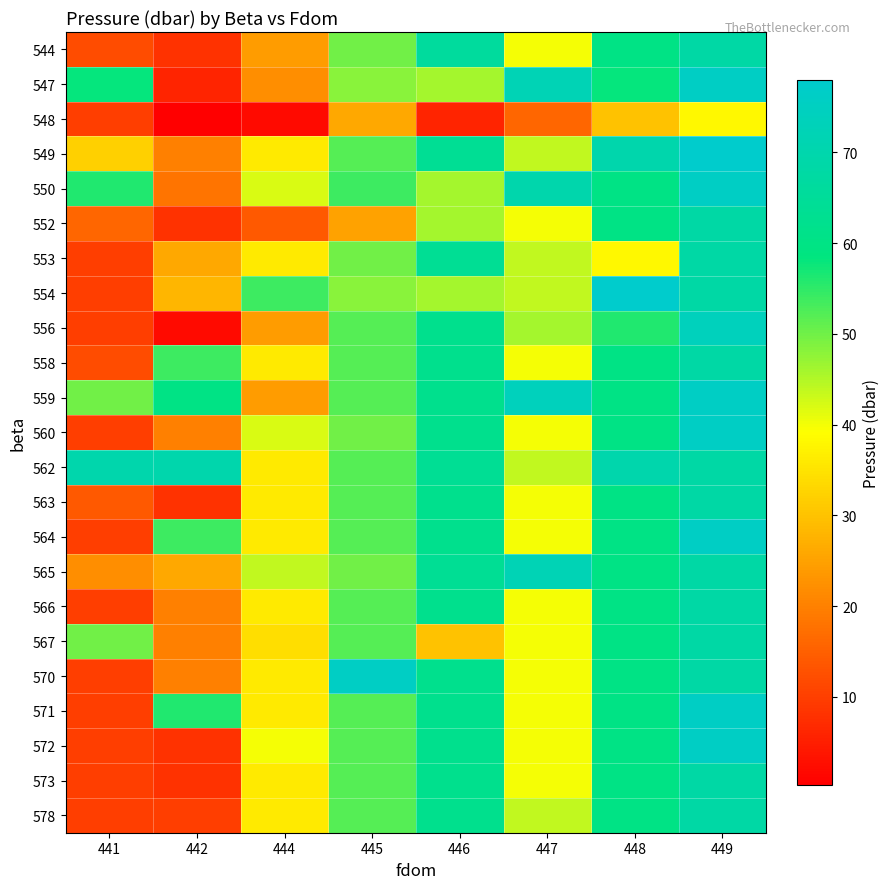

Reading left to right, list all the values displayed in this chart.

544: 441=12.0	442=8.0	444=24.0	445=50.0	446=66.0	447=40.0	448=60.0	449=68.0
547: 441=58.0	442=6.0	444=22.0	445=48.0	446=46.0	447=72.0	448=58.0	449=76.0
548: 441=10.0	442=0.3	444=2.0	445=26.0	446=6.0	447=16.0	448=30.0	449=38.0
549: 441=32.0	442=20.0	444=36.0	445=52.0	446=64.0	447=44.0	448=70.0	449=78.0
550: 441=56.0	442=18.0	444=42.0	445=54.0	446=46.0	447=70.0	448=60.0	449=76.0
552: 441=16.0	442=8.0	444=14.0	445=25.0	446=46.0	447=40.0	448=60.0	449=68.0
553: 441=10.0	442=26.0	444=36.0	445=50.0	446=64.0	447=44.0	448=38.0	449=68.0
554: 441=10.0	442=28.0	444=54.0	445=48.0	446=46.0	447=44.0	448=78.0	449=68.0
556: 441=10.0	442=2.0	444=24.0	445=52.0	446=62.0	447=46.0	448=56.0	449=74.0
558: 441=12.0	442=54.0	444=36.0	445=52.0	446=62.0	447=40.0	448=60.0	449=68.0
559: 441=50.0	442=60.0	444=24.0	445=52.0	446=62.0	447=74.0	448=60.0	449=76.0
560: 441=10.0	442=20.0	444=42.0	445=50.0	446=62.0	447=40.0	448=60.0	449=76.0
562: 441=70.0	442=70.0	444=36.0	445=52.0	446=64.0	447=44.0	448=70.0	449=68.0
563: 441=14.0	442=8.0	444=36.0	445=52.0	446=62.0	447=40.0	448=60.0	449=68.0
564: 441=10.0	442=54.0	444=36.0	445=52.0	446=62.0	447=40.0	448=60.0	449=76.0
565: 441=22.0	442=26.0	444=44.0	445=50.0	446=64.0	447=72.0	448=60.0	449=68.0
566: 441=10.0	442=20.0	444=36.0	445=52.0	446=62.0	447=40.0	448=60.0	449=68.0
567: 441=50.0	442=20.0	444=34.0	445=52.0	446=30.0	447=40.0	448=60.0	449=68.0
570: 441=10.0	442=20.0	444=36.0	445=76.0	446=62.0	447=40.0	448=60.0	449=68.0
571: 441=10.0	442=56.0	444=36.0	445=52.0	446=62.0	447=40.0	448=60.0	449=76.0
572: 441=10.0	442=8.0	444=40.0	445=52.0	446=62.0	447=40.0	448=60.0	449=76.0
573: 441=10.0	442=8.0	444=36.0	445=52.0	446=62.0	447=40.0	448=60.0	449=68.0
578: 441=10.0	442=10.0	444=36.0	445=52.0	446=62.0	447=44.0	448=60.0	449=68.0